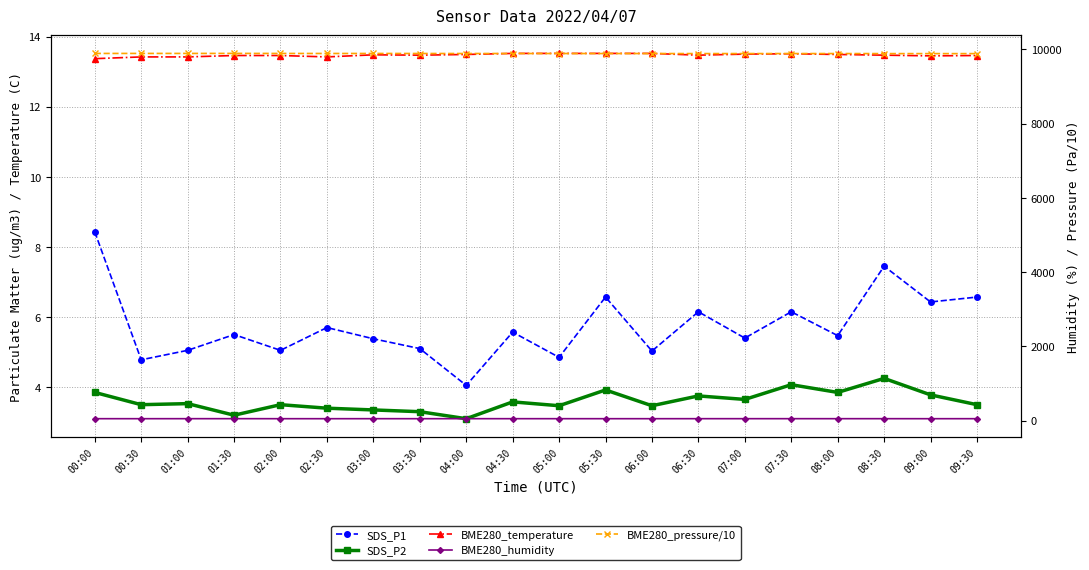

Reading left to right, extract all data points from this chart.

SDS_P1: 8.4	4.8	5.0	5.5	5.0	5.7	5.4	5.1	4.0	5.6	4.8	6.6	5.0	6.2	5.4	6.2	5.5	7.5	6.4	6.6
SDS_P2: 3.9	3.5	3.5	3.2	3.5	3.4	3.4	3.3	3.1	3.6	3.5	3.9	3.5	3.8	3.6	4.1	3.9	4.2	3.8	3.5
BME280_temperature: 13.4	13.4	13.4	13.5	13.5	13.4	13.5	13.5	13.5	13.5	13.5	13.5	13.5	13.5	13.5	13.5	13.5	13.5	13.4	13.5
BME280_humidity: 52.2	52.0	52.4	52.5	52.0	51.7	52.2	51.8	52.3	52.3	52.2	52.1	51.9	52.4	52.5	52.5	52.2	52.5	51.9	52.2
BME280_pressure/10: 9889.5	9889.6	9889.5	9890.2	9889.1	9888.2	9888.7	9887.7	9887.2	9887.4	9887.4	9886.9	9886.9	9885.5	9886.0	9886.2	9886.2	9885.1	9884.7	9884.6